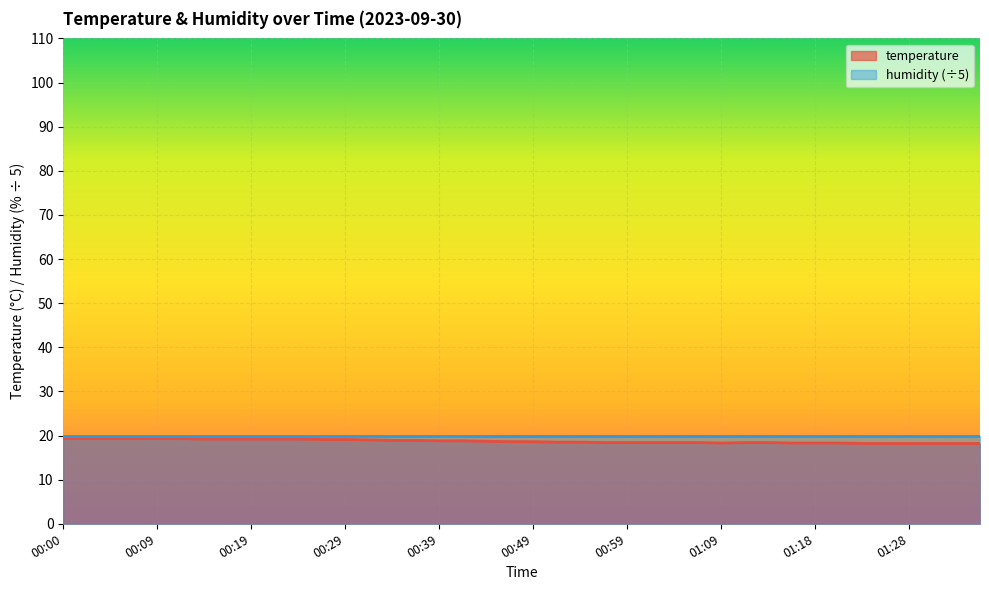

What is the value of the 2nd point from the left?

19.3